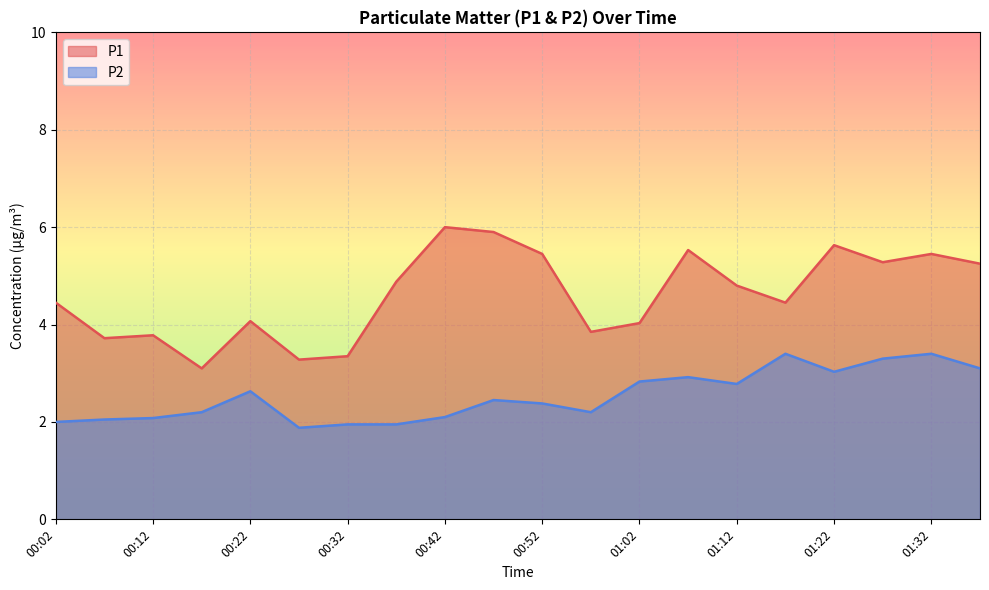

At 01:37, list the series in order from smallest to largest.

P2, P1